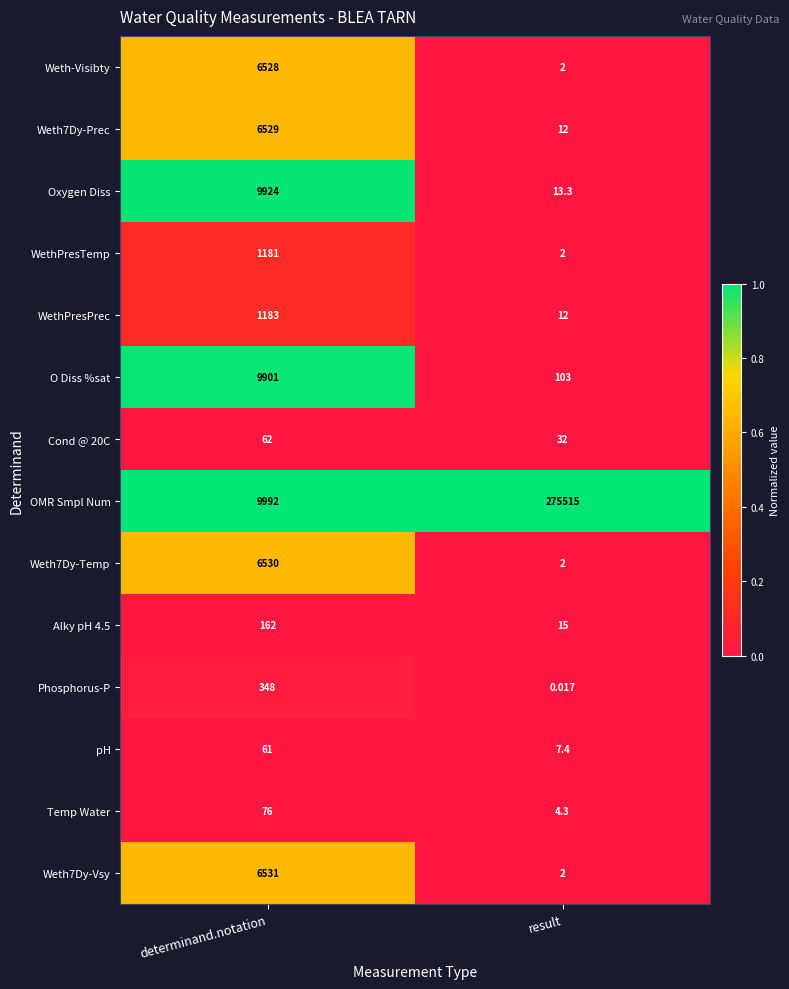

How many data points does each series have?

2